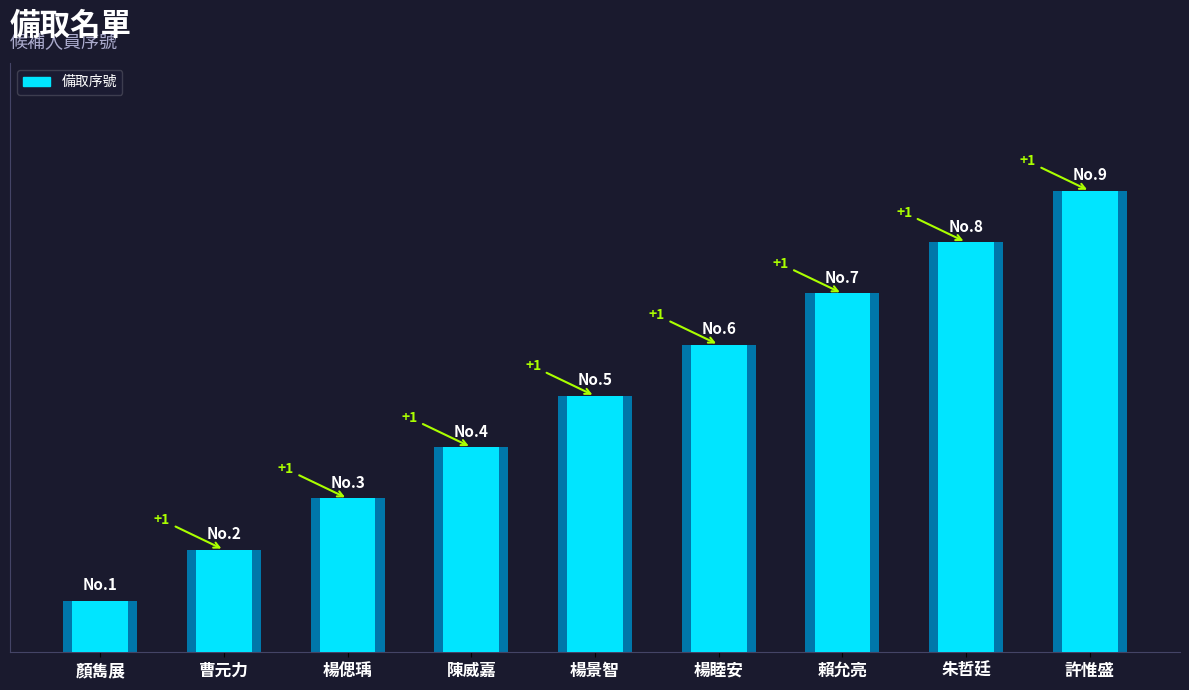

What is the average value?

5